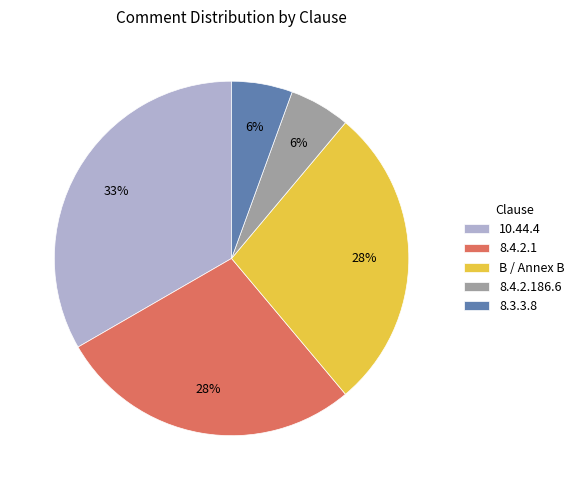

What percentage is the 10.44.4 slice, to the nearest percent?

33%